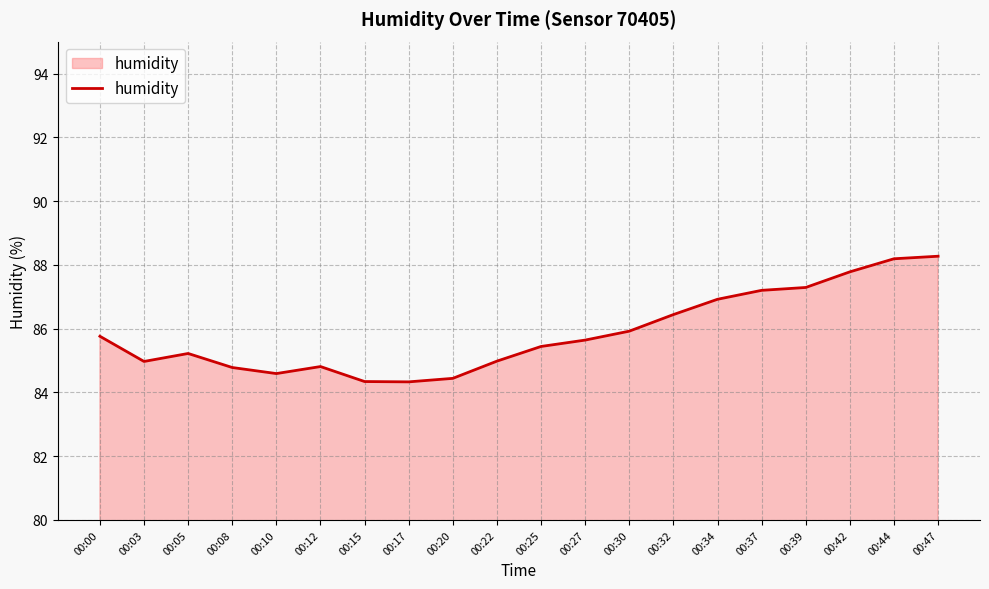

The value at 00:37 is 87.2. True or false?

True